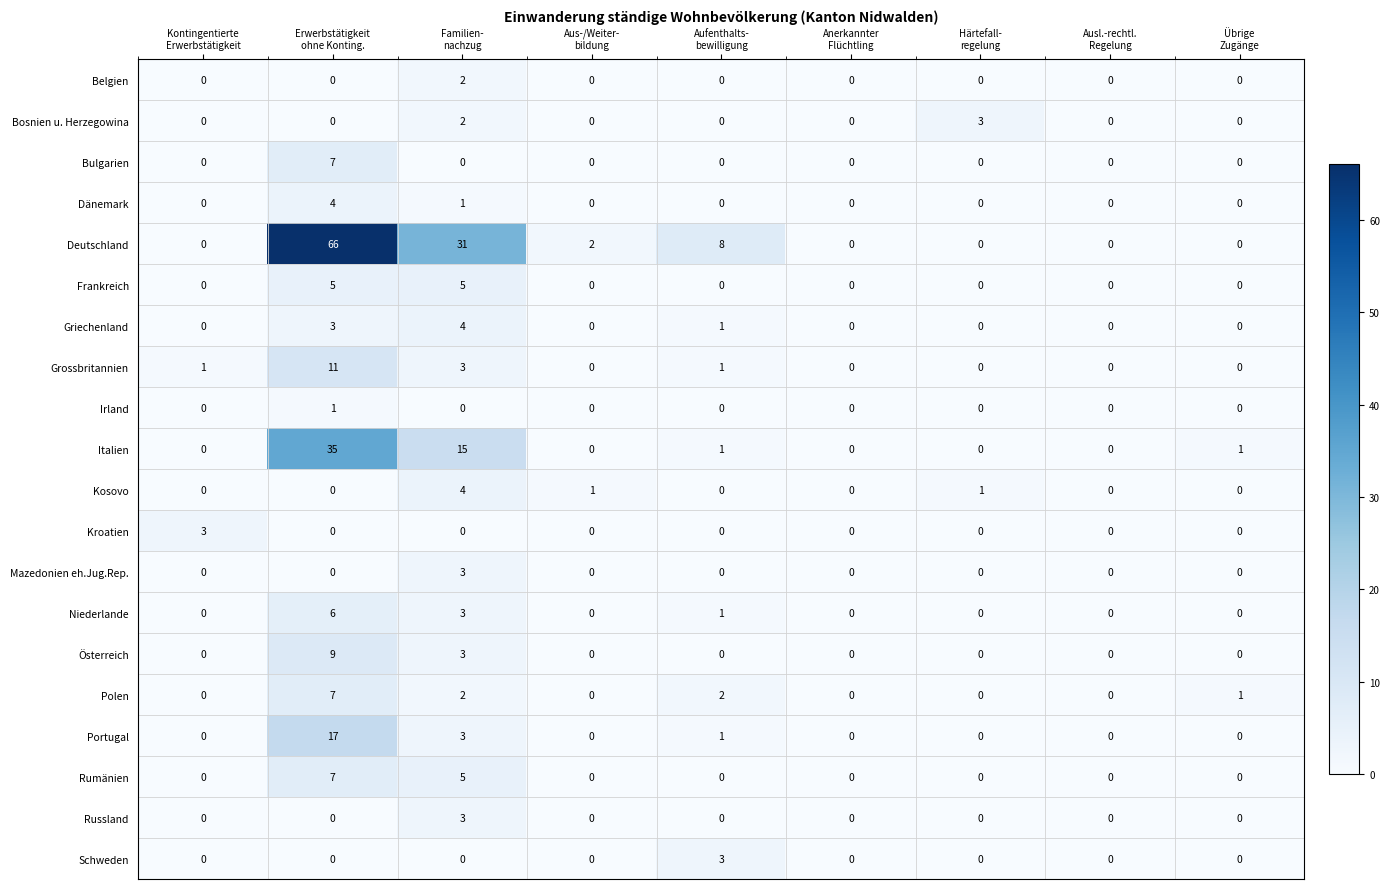

Which series has the largest total across all categories?

Deutschland